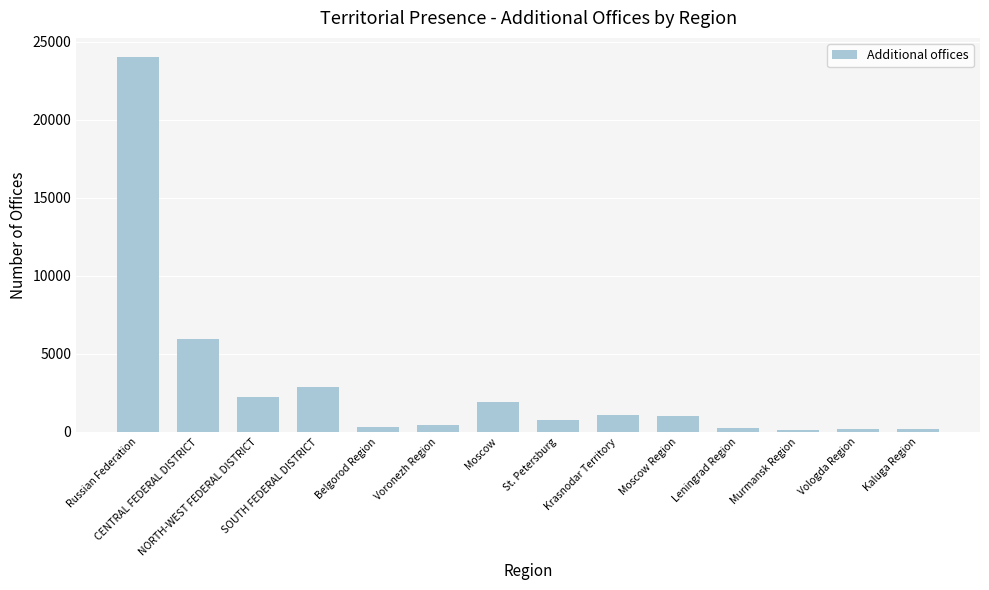

At which label is the value closest to 12077?

CENTRAL FEDERAL DISTRICT